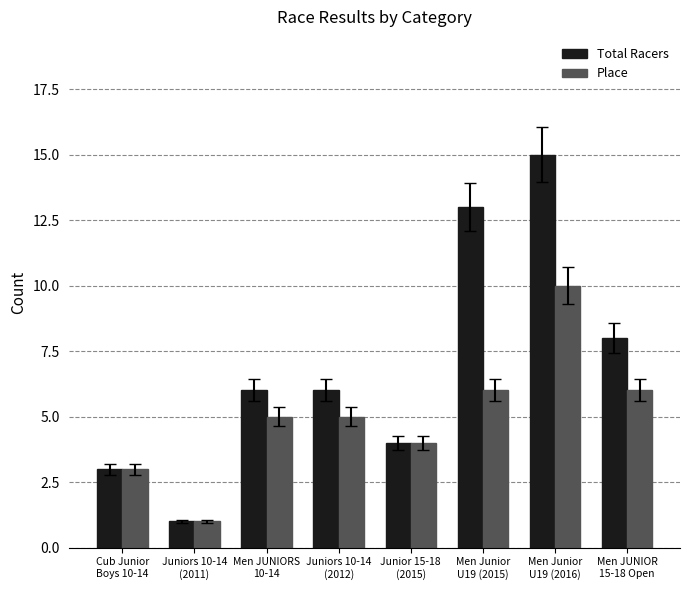

Is it true that Place equals 2 at Men JUNIOR
15-18 Open?

False